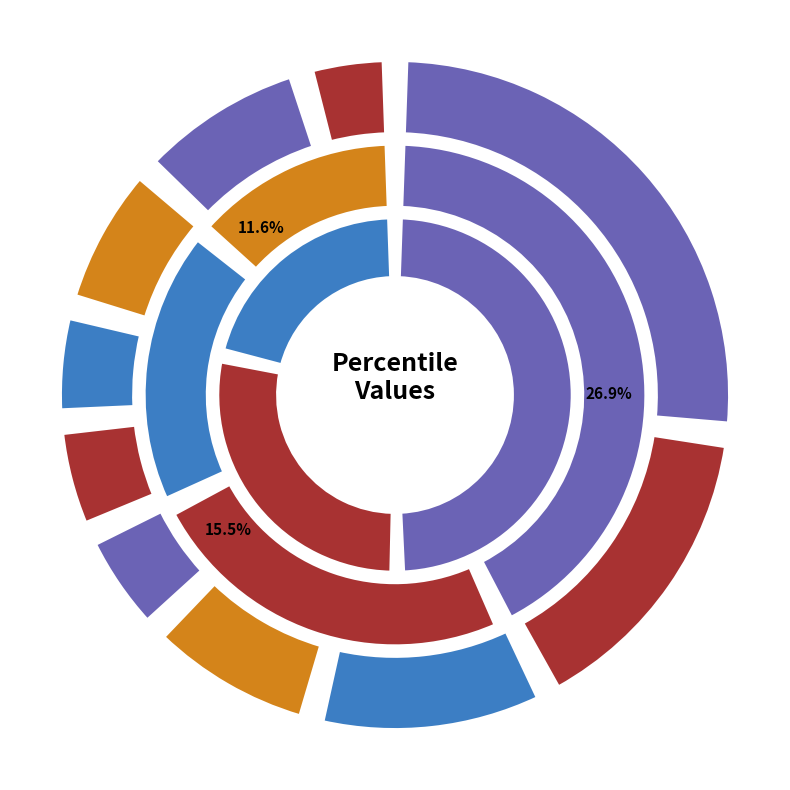

True or false: pct15 accounts for 8% of the total.

False